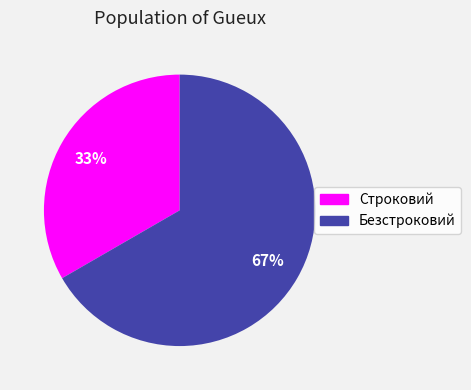

To the nearest percent, what is the combined percentage of Строковий and Безстроковий?

100%